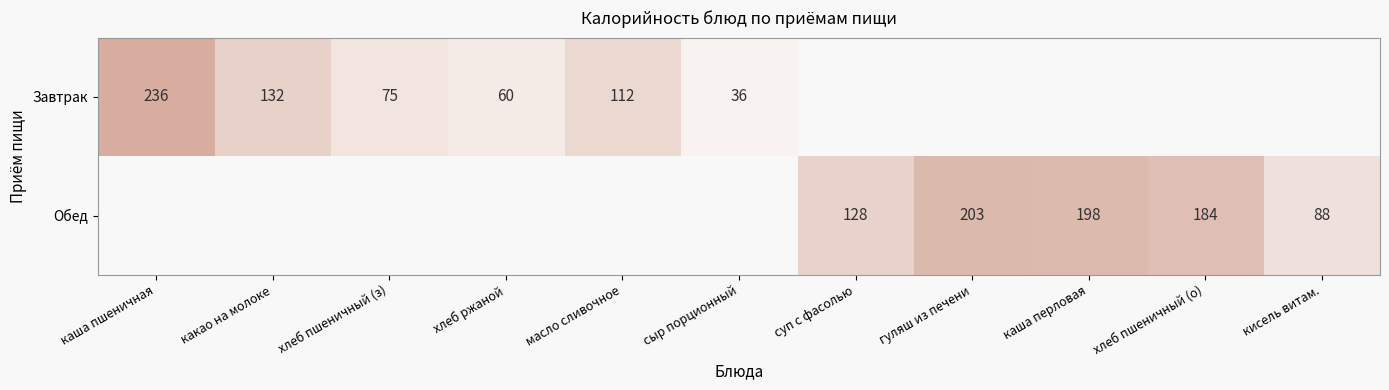

Which label corresponds to the largest value in the chart?

каша пшеничная